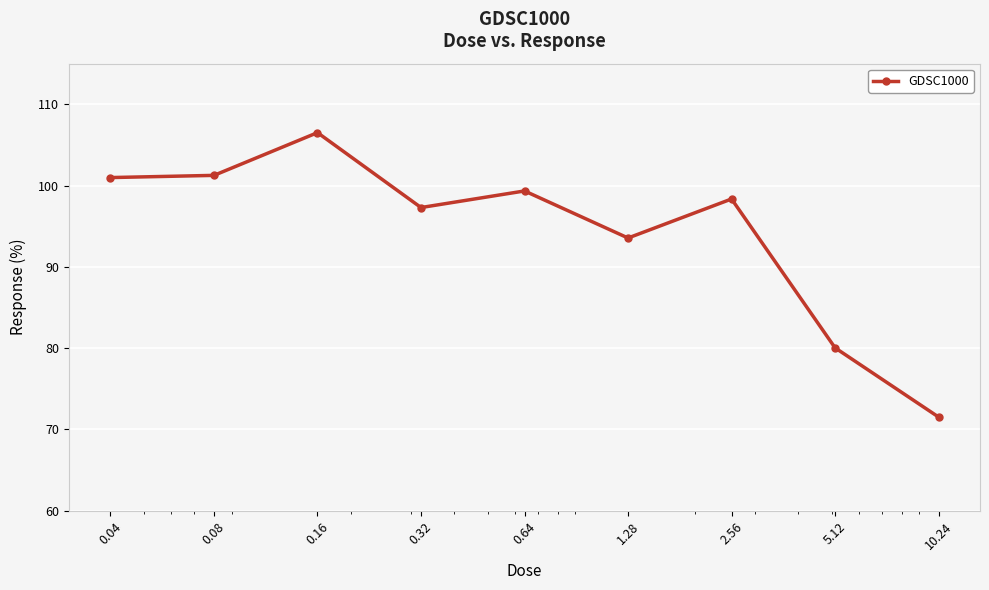

What is the greatest value displayed?

106.5